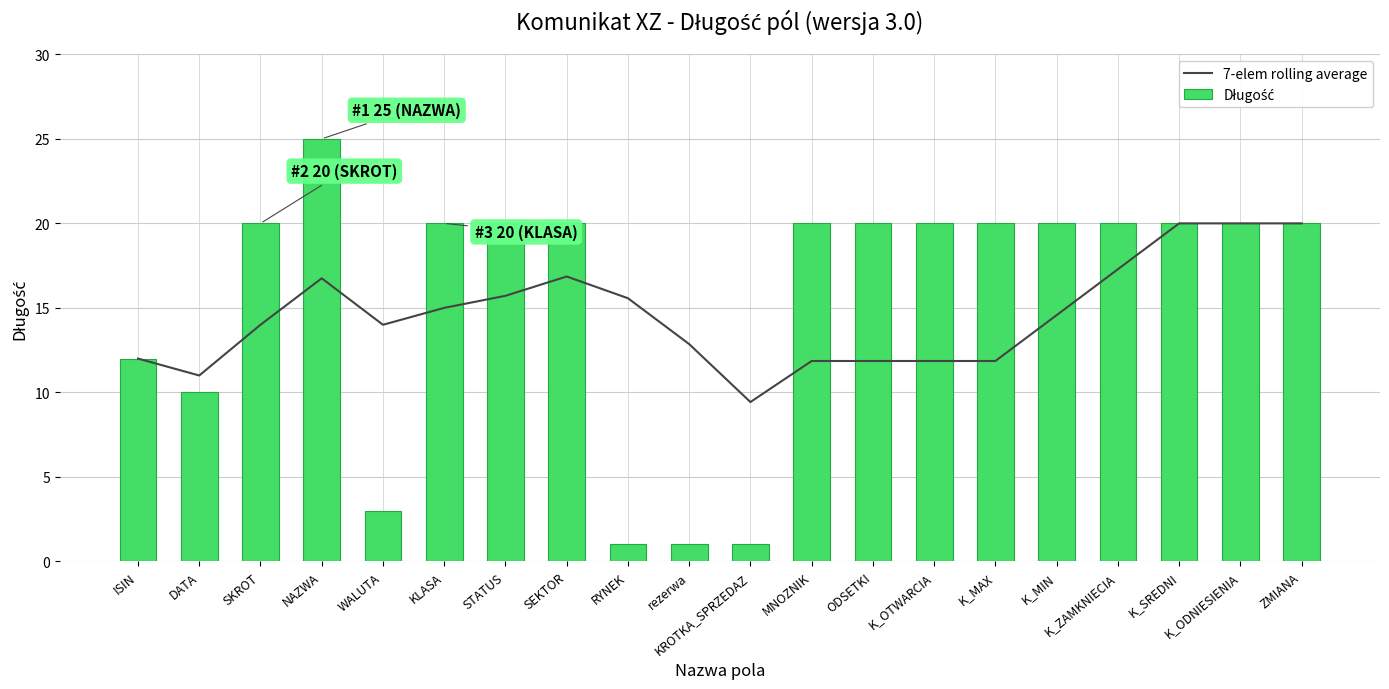

Rank the categories by 7-elem rolling average value from lowest to highest.

KROTKA_SPRZEDAZ, DATA, MNOZNIK, ODSETKI, K_OTWARCIA, K_MAX, ISIN, rezerwa, SKROT, WALUTA, K_MIN, KLASA, RYNEK, STATUS, NAZWA, SEKTOR, K_ZAMKNIECIA, K_SREDNI, K_ODNIESIENIA, ZMIANA